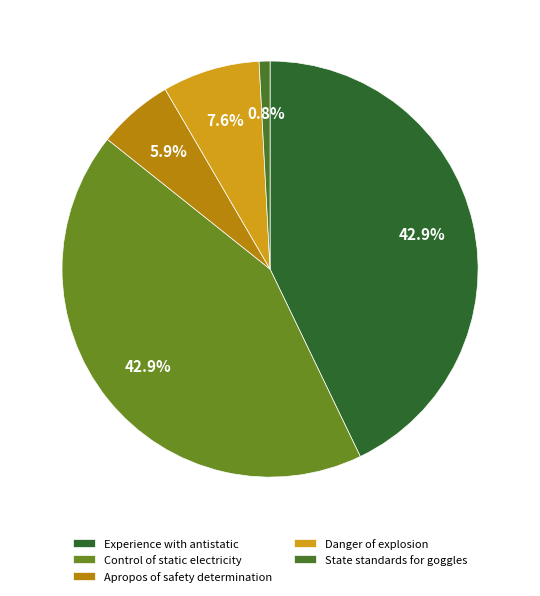

Which slice is the largest?

Experience with antistatic